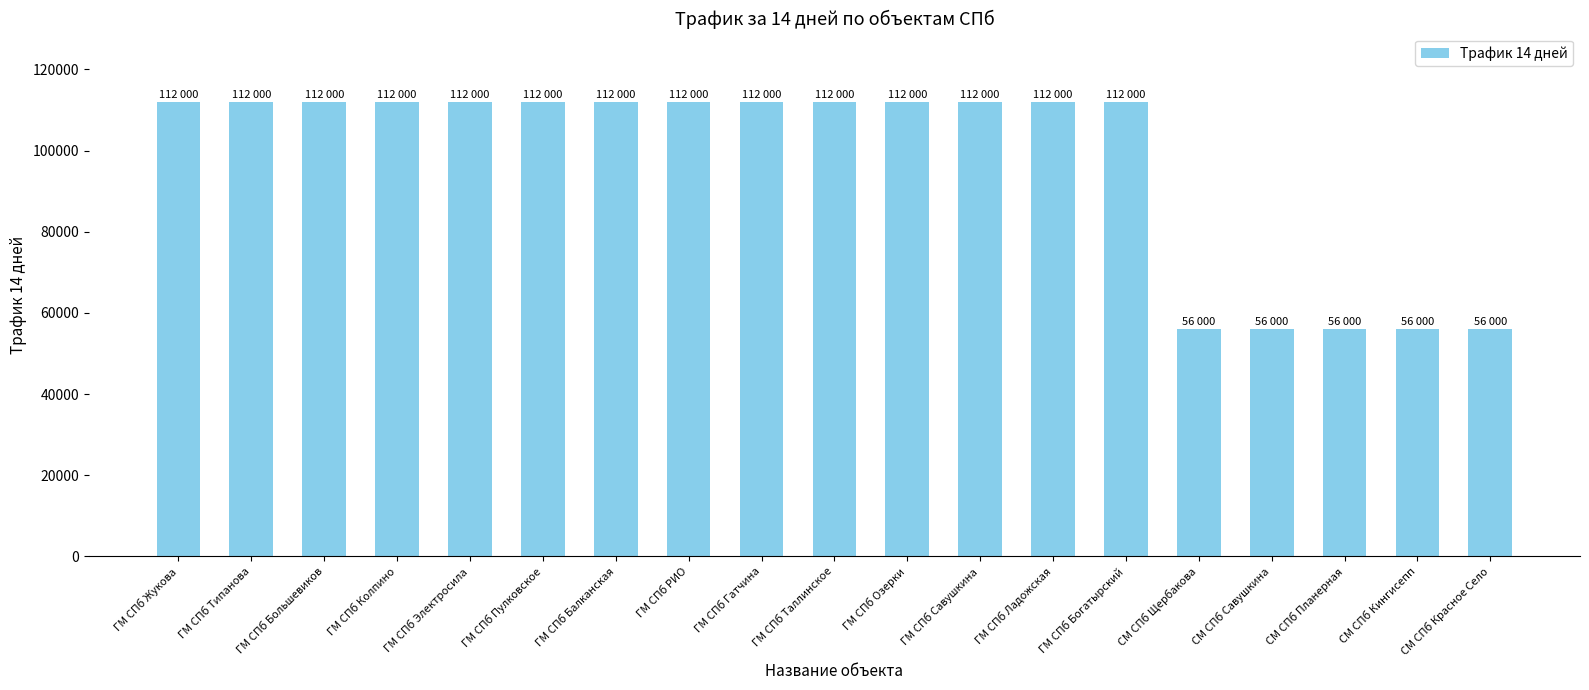

The chart shows a value of 56000 at СМ СПб Планерная. True or false?

True